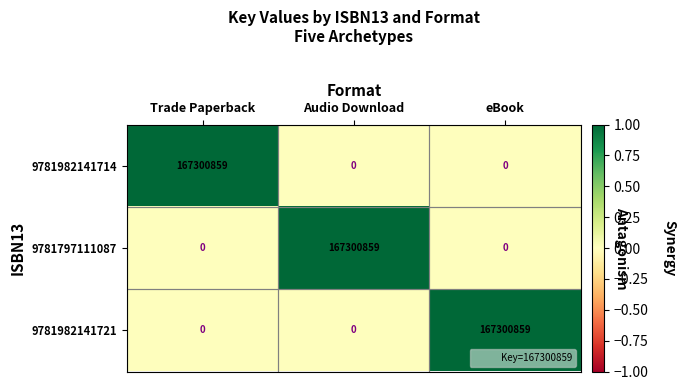

What is the difference between the highest and lowest values at Audio Download?

167300859